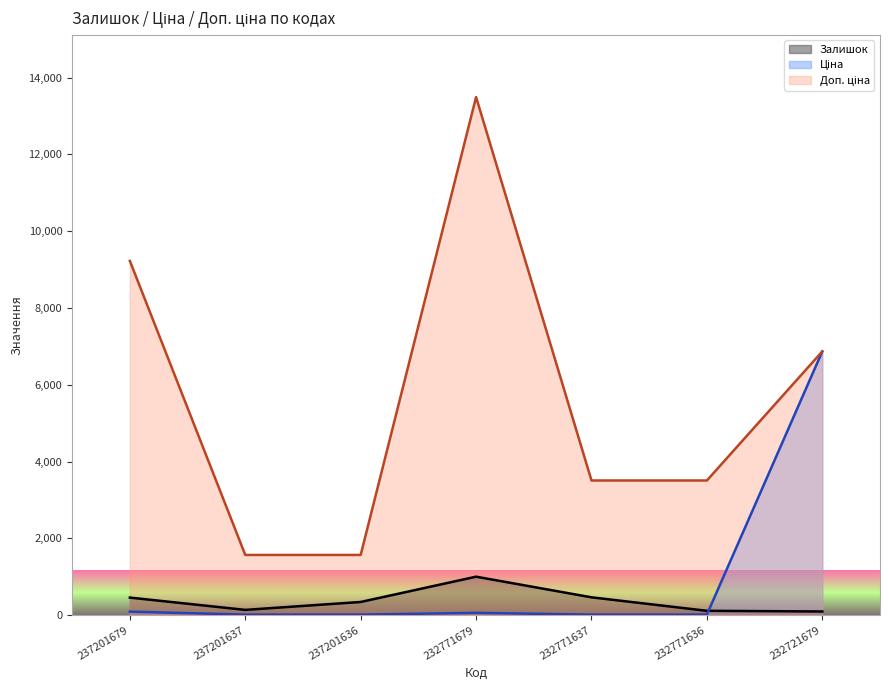

Does the chart display data point markers on the line(s)?

No